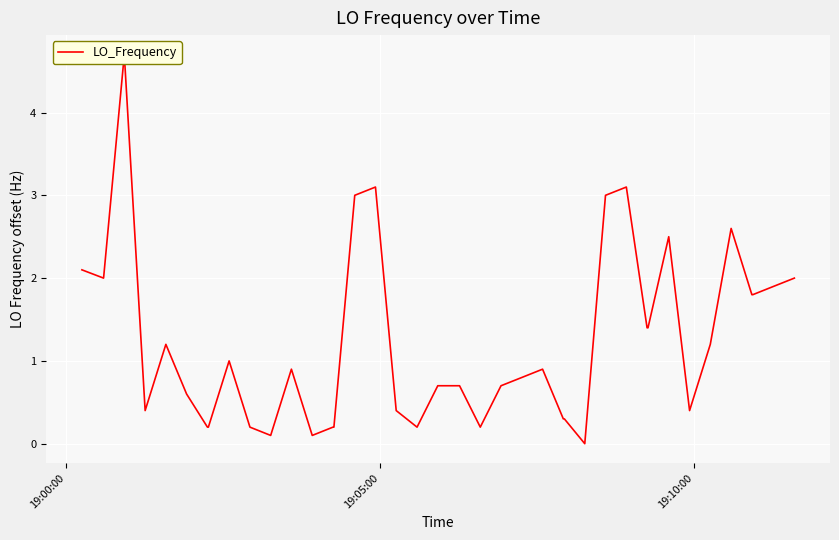

How many values exceed 0?

39